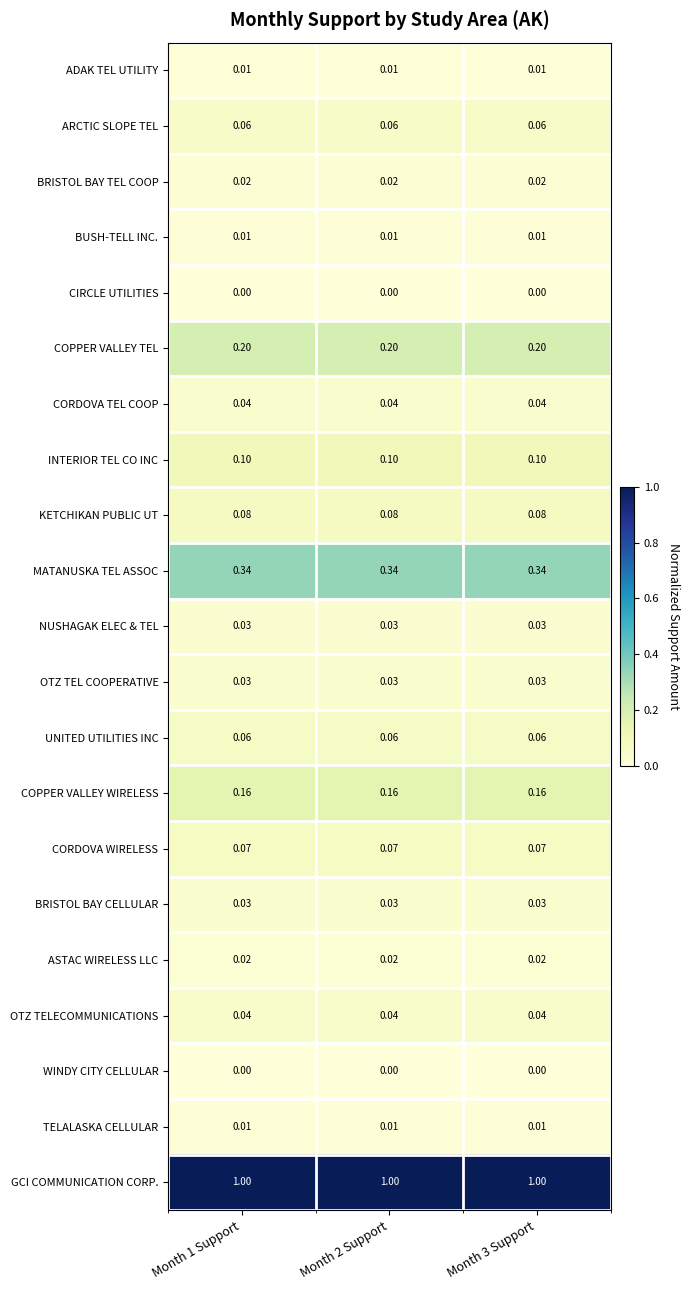

What is the total value across all series at Month 1 Support?

2.3